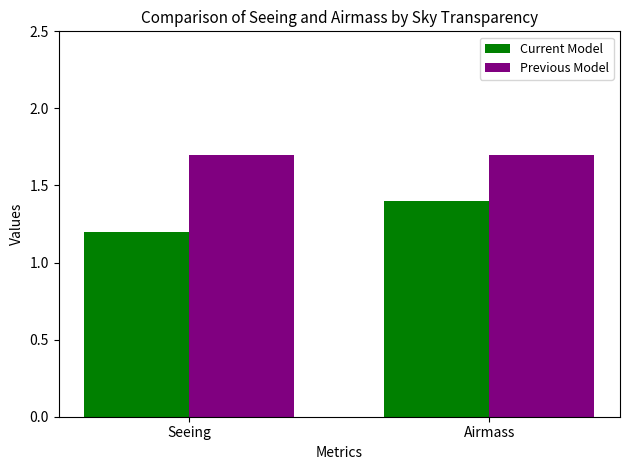

What is the sum of the Current Model values at Seeing and Airmass?

2.6